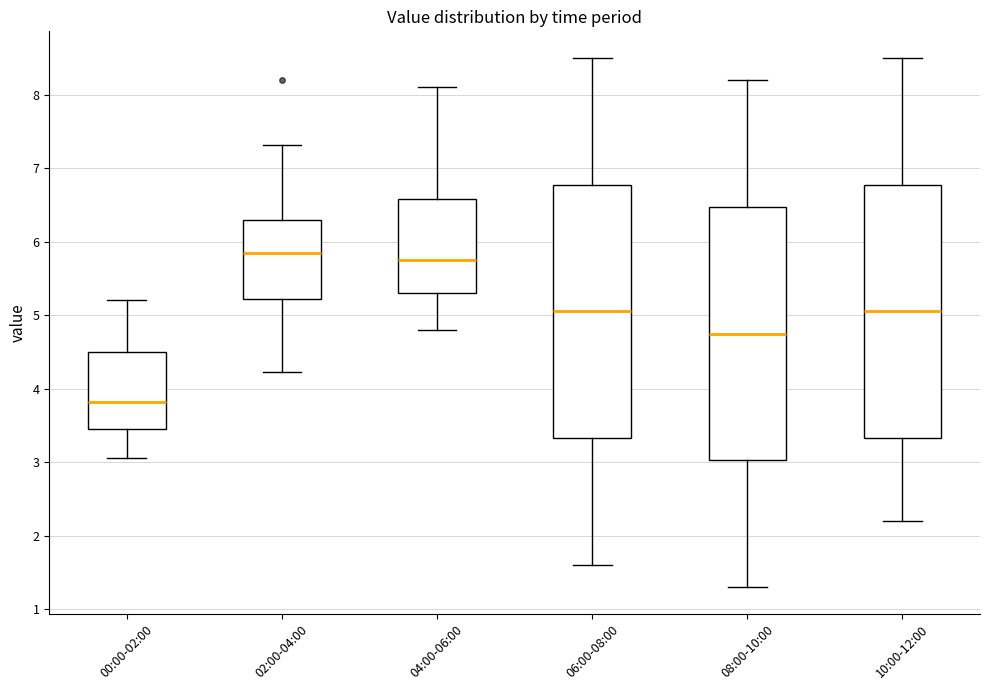

Reading left to right, read every box against the y-axis: the position of its median line, the range the box covers, and the ends of its whiskers. The values are not printed on the chart, so give them approximately, as read against the axis.

00:00-02:00: median 3.8, box 3.5 to 4.5, whiskers 3.1 to 5.2
02:00-04:00: median 5.9, box 5.2 to 6.3, whiskers 4.2 to 7.3
04:00-06:00: median 5.8, box 5.3 to 6.6, whiskers 4.8 to 8.1
06:00-08:00: median 5.1, box 3.3 to 6.8, whiskers 1.6 to 8.5
08:00-10:00: median 4.8, box 3.0 to 6.5, whiskers 1.3 to 8.2
10:00-12:00: median 5.1, box 3.3 to 6.8, whiskers 2.2 to 8.5